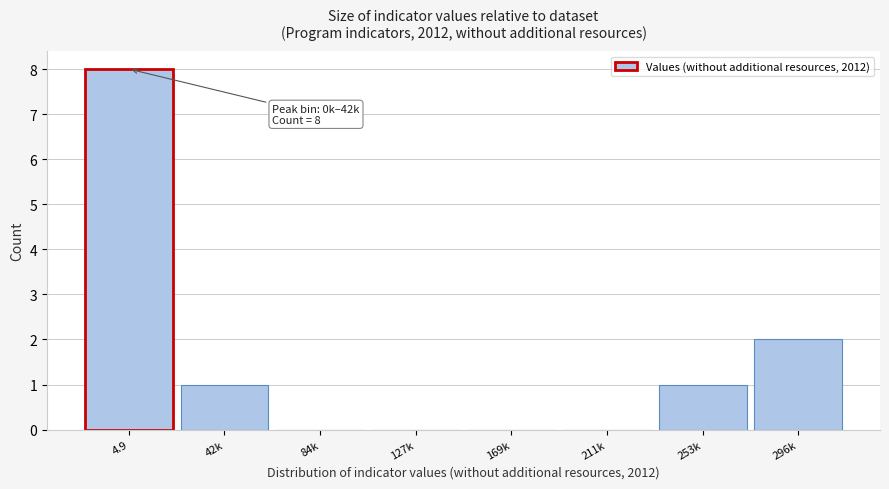

What is the greatest value displayed?

8